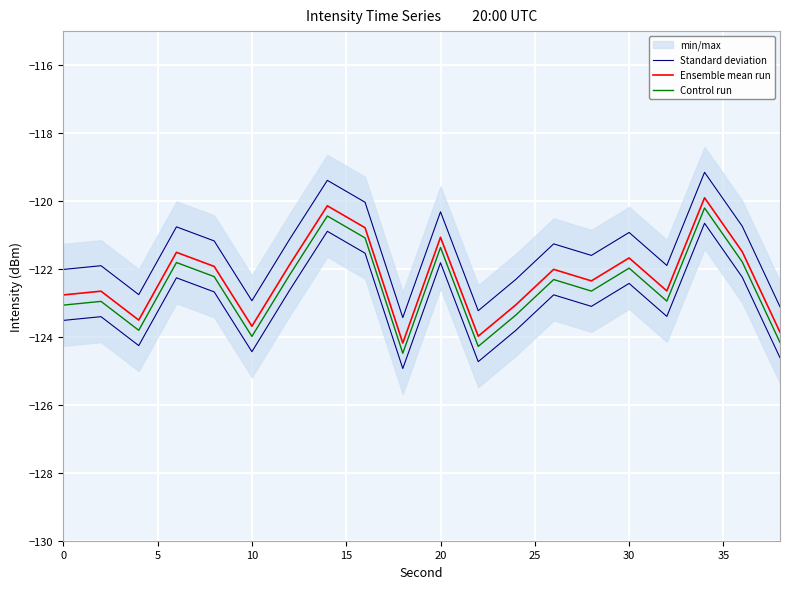

True or false: Control run and Ensemble mean run cross at least once.

False